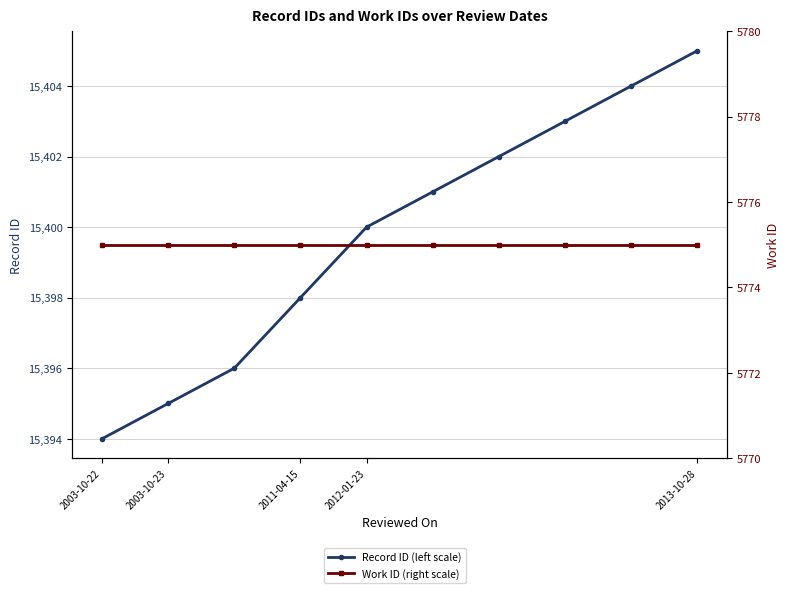

True or false: Record ID (left scale) and Work ID (right scale) cross at least once.

False